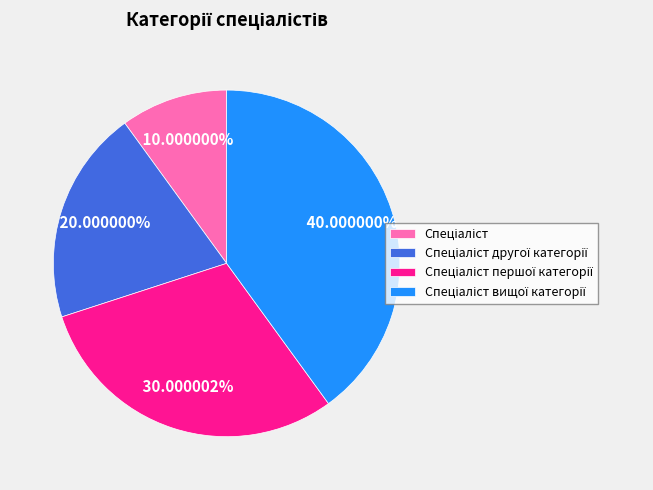

Does any single category account for the majority?

No